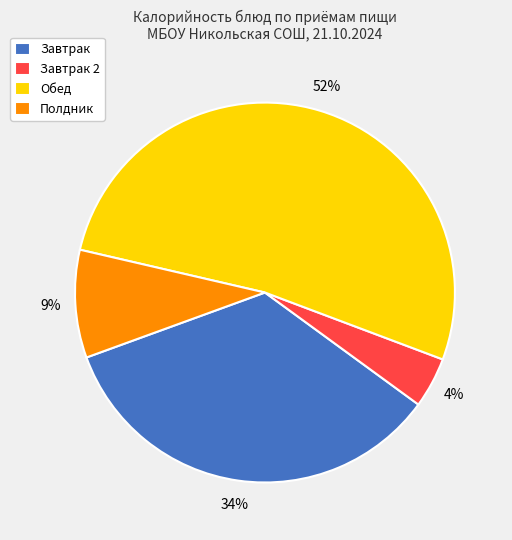

Is the sum of Завтрак and Полдник greater than half?

No